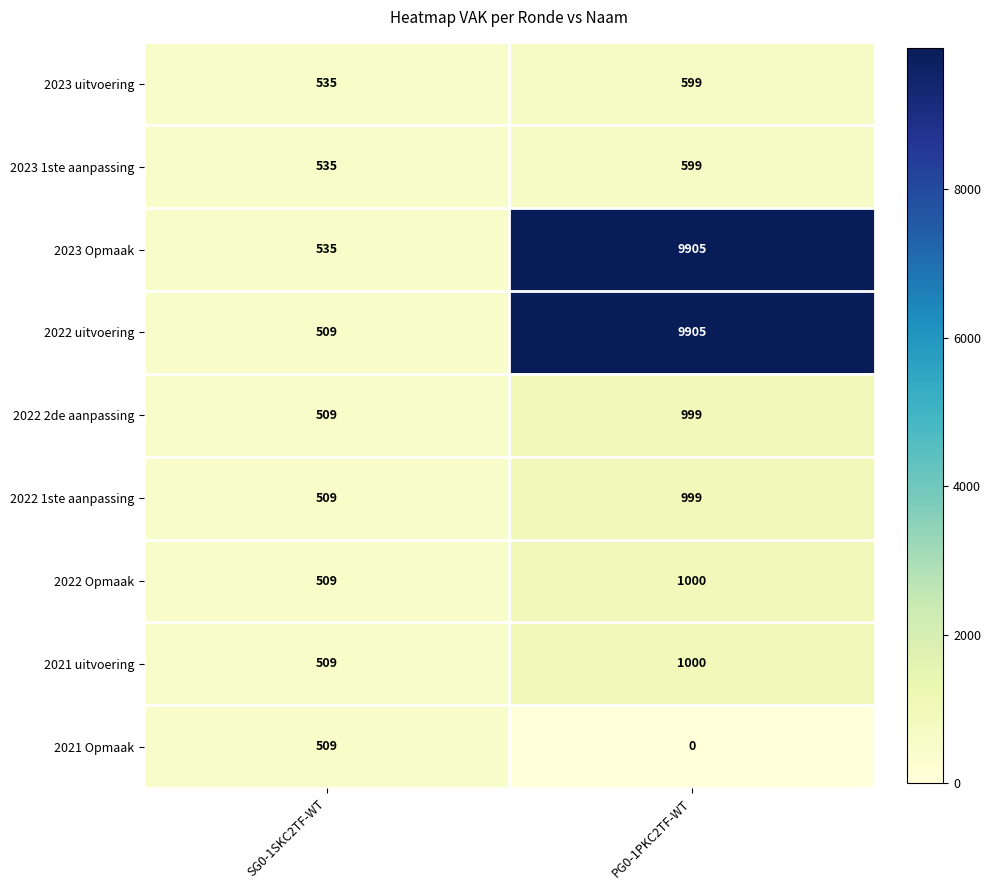

What is the total value across all series at SG0-1SKC2TF-WT?

4659